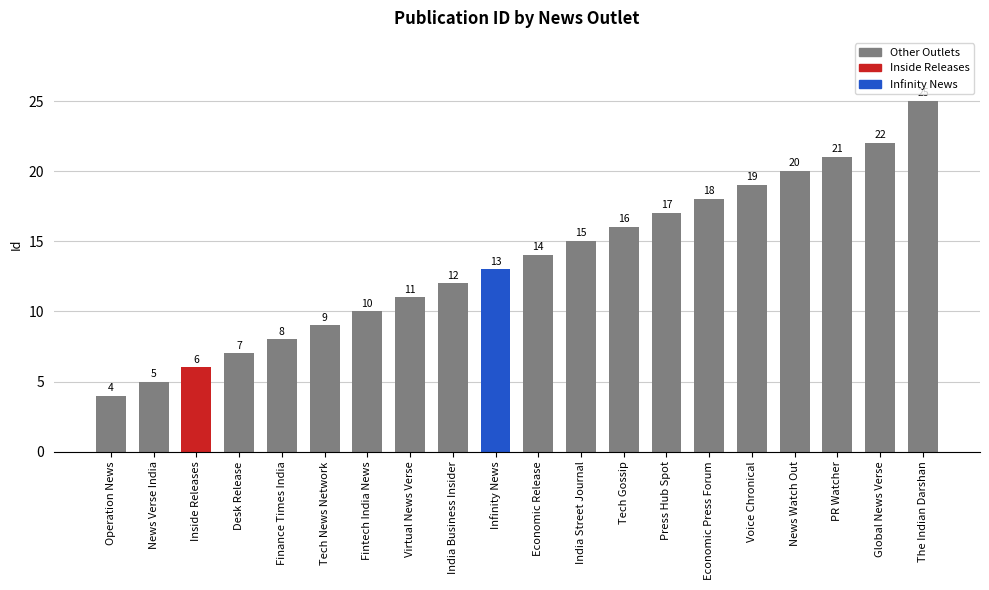

Reading left to right, list all the values displayed in this chart.

Operation News=4	News Verse India=5	Inside Releases=6	Desk Release=7	Finance Times India=8	Tech News Network=9	Fintech India News=10	Virtual News Verse=11	India Business Insider=12	Infinity News=13	Economic Release=14	India Street Journal=15	Tech Gossip=16	Press Hub Spot=17	Economic Press Forum=18	Voice Chronical=19	News Watch Out=20	PR Watcher=21	Global News Verse=22	The Indian Darshan=25